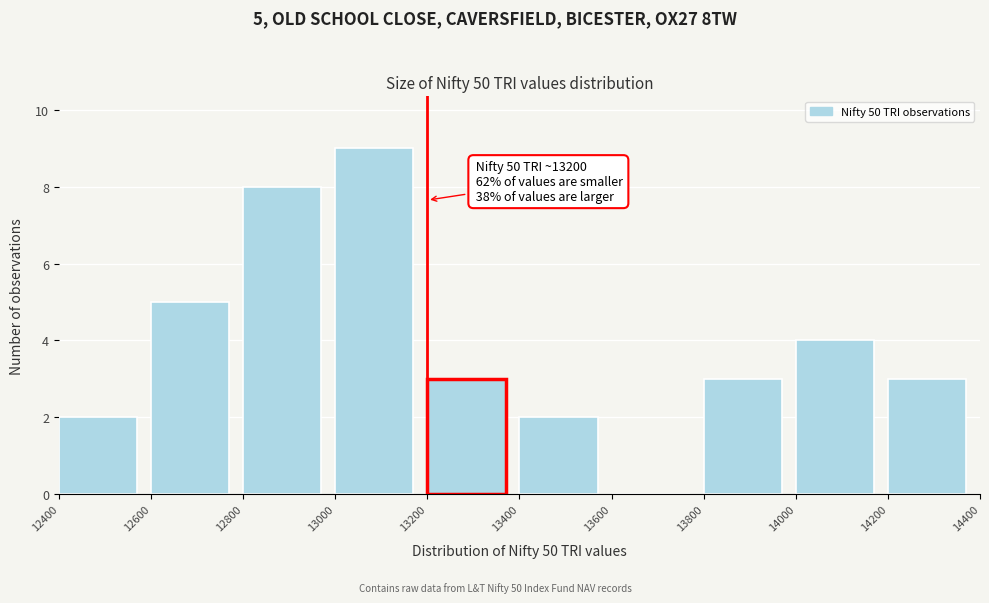

Over which range of the x-axis is the bar tallest?

13000 to 13200